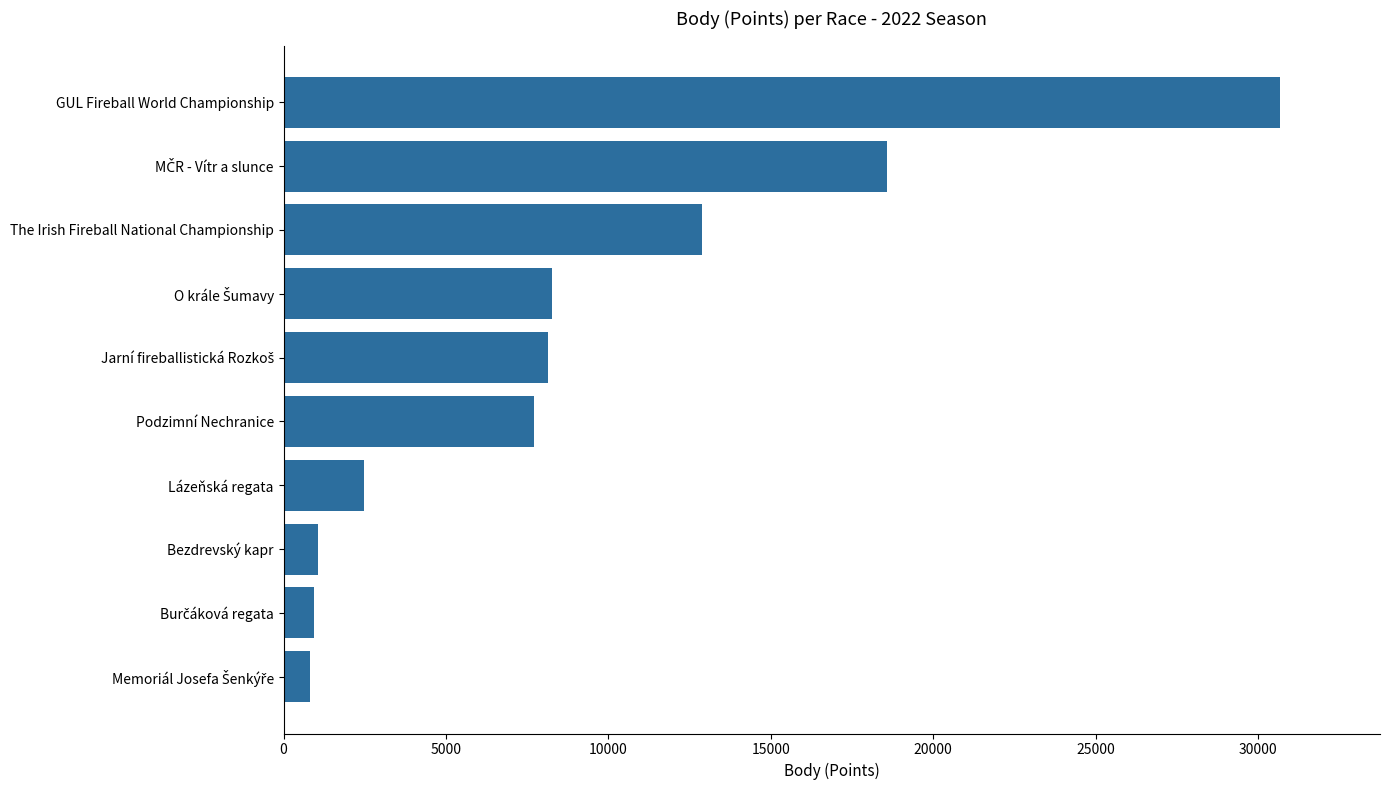

What is the minimum value shown in the chart?

804